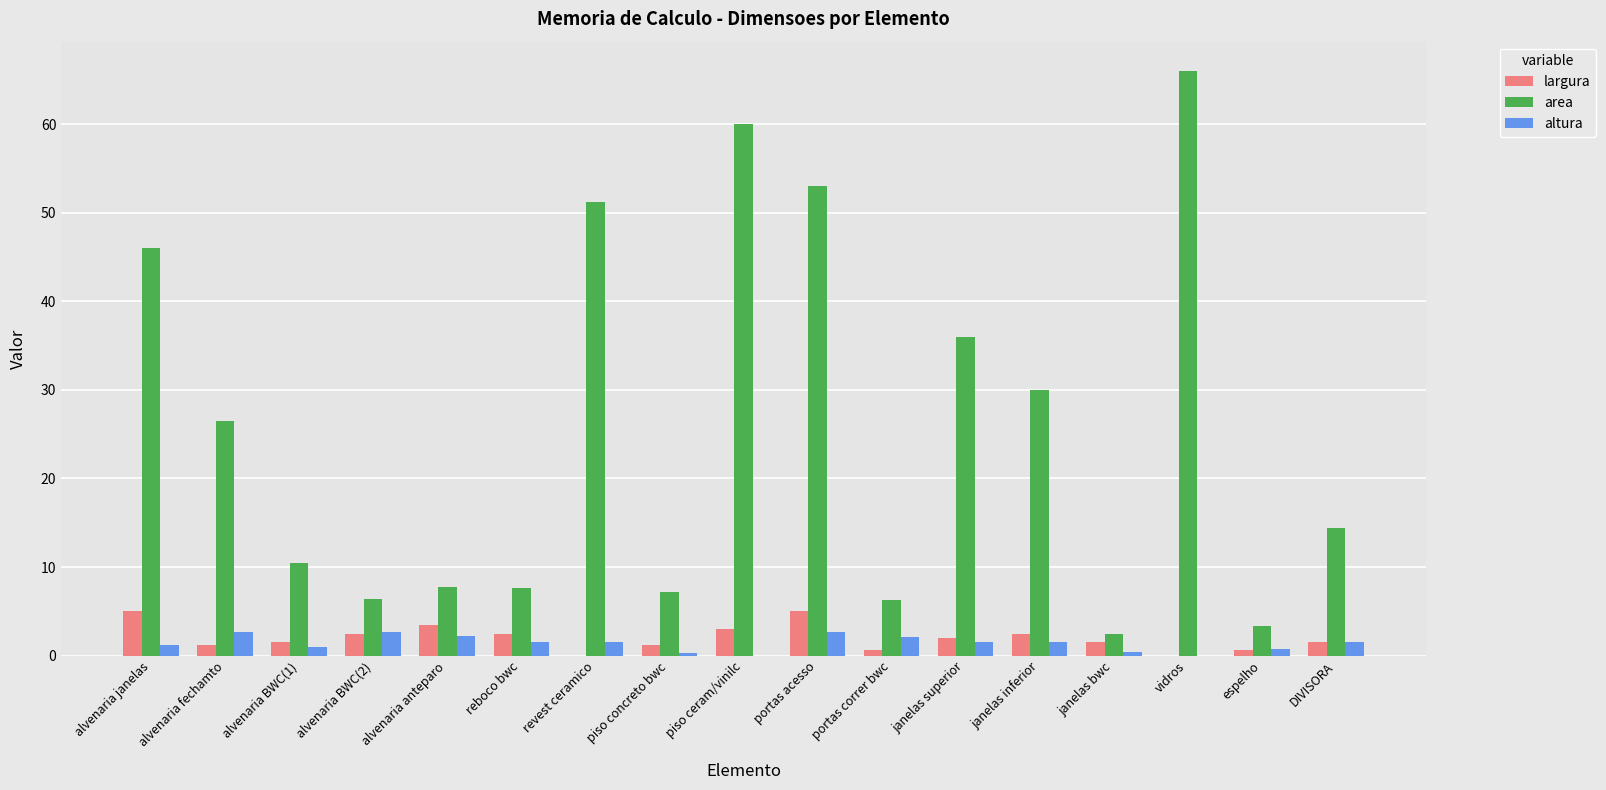

At which label is area closest to 34?

janelas superior